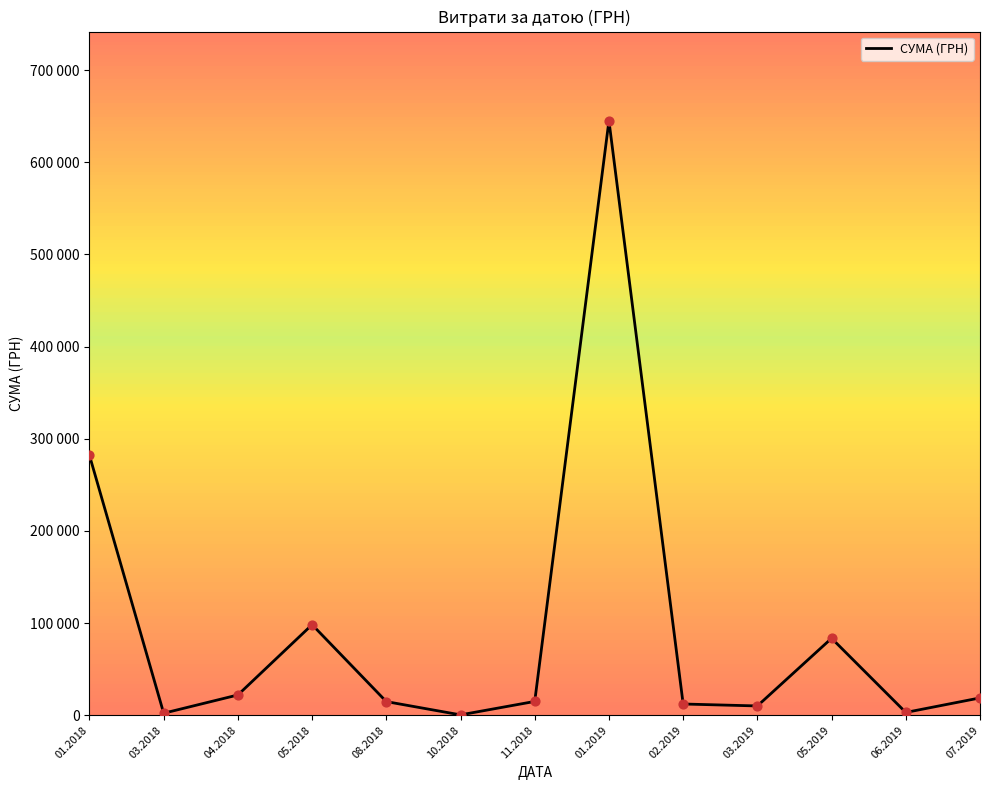

Is this an area chart (filled region under the line)?

No